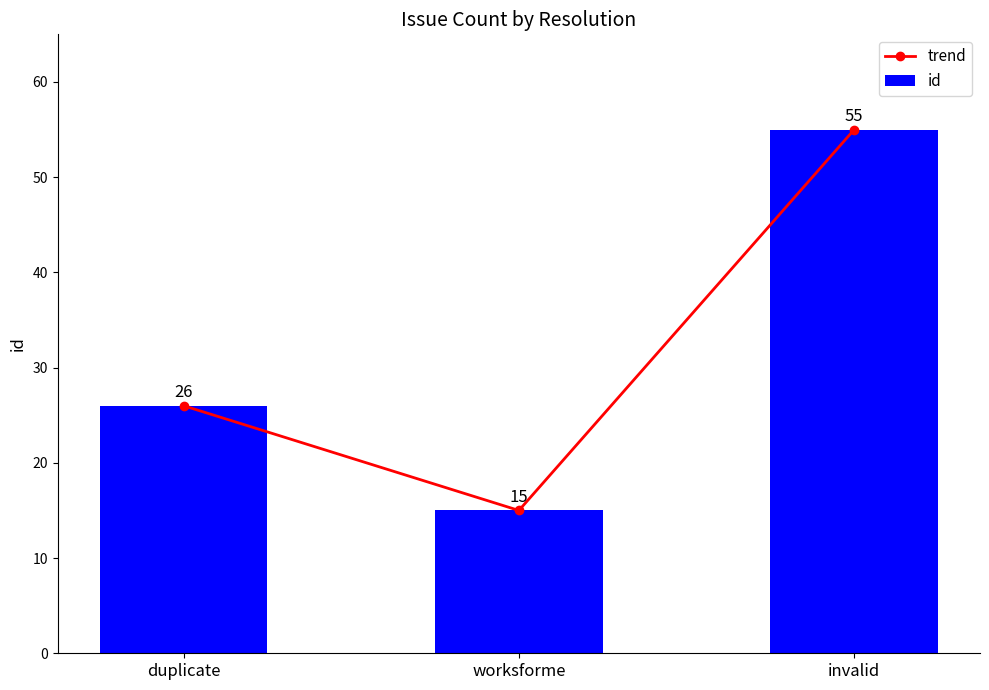

Reading left to right, what are all the values shown in this chart?

trend: duplicate=26	worksforme=15	invalid=55
id: duplicate=26	worksforme=15	invalid=55